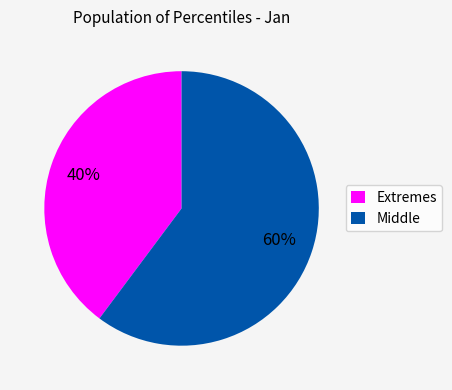

What is the majority slice?

Middle